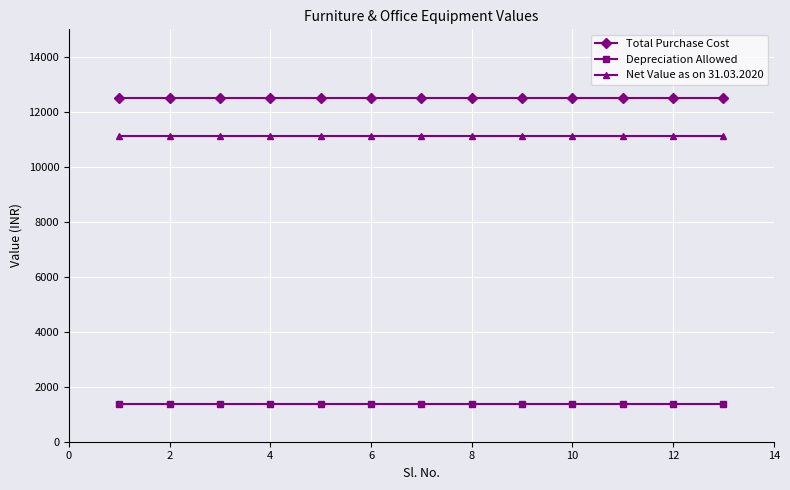

How many lines are shown in the chart?

3